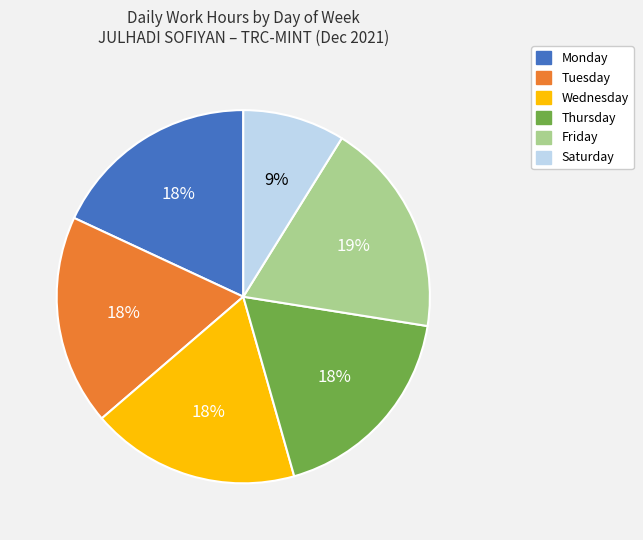

Does any single category account for the majority?

No